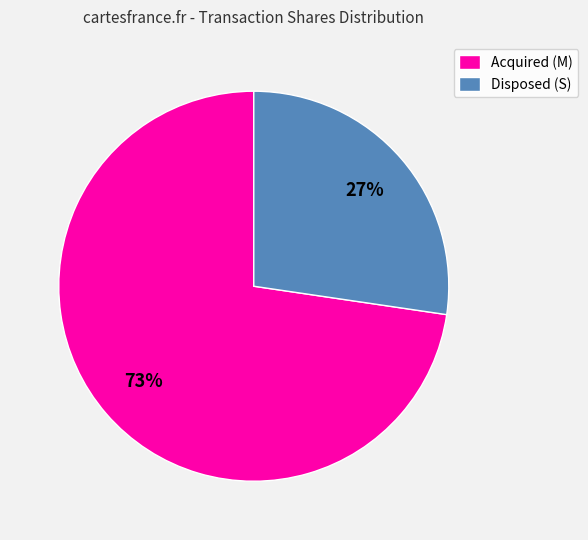

What percentage is the Disposed (S) slice, to the nearest percent?

27%